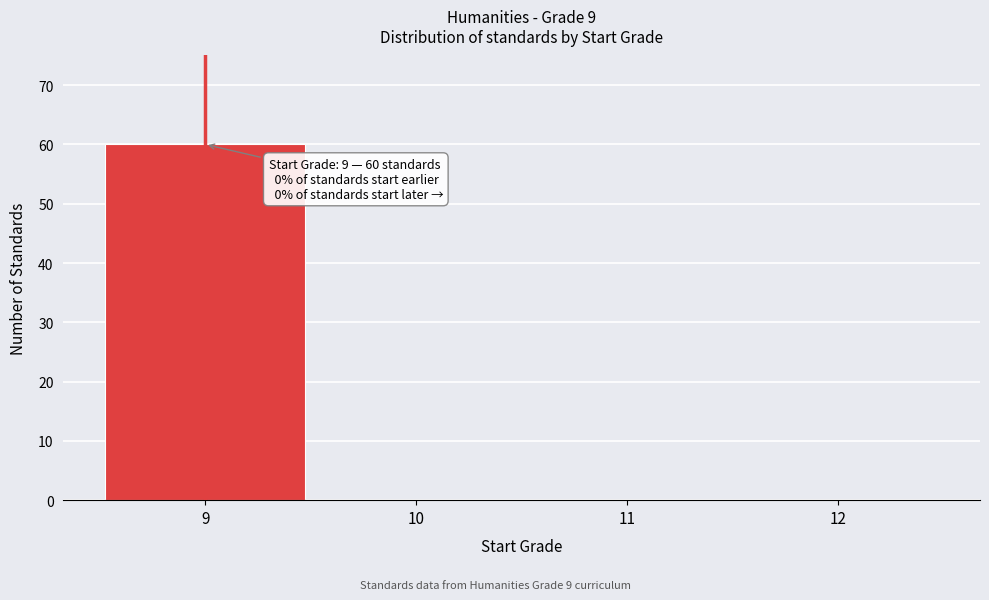

Which range on the x-axis has the tallest bar?

8.5 to 9.5